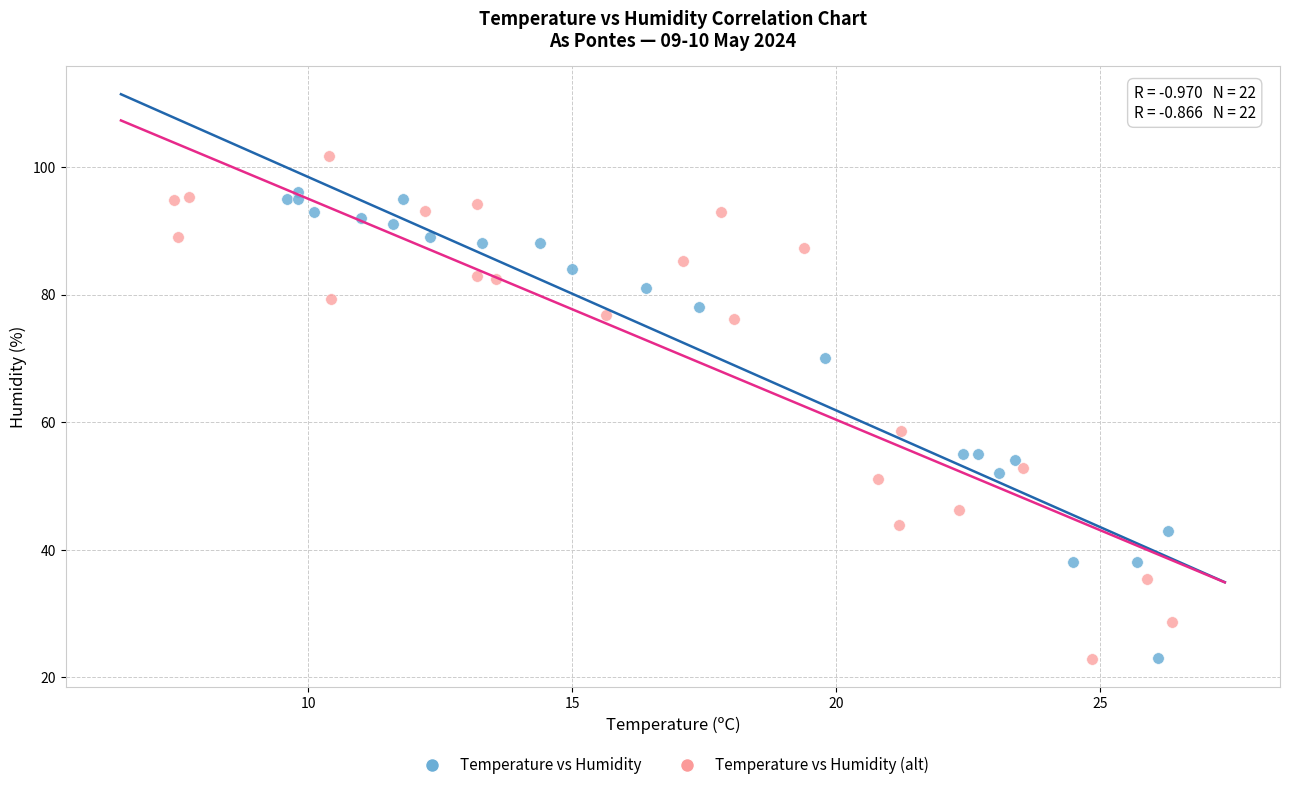

Which series reaches the maximum Y coordinate?

Temperature vs Humidity (alt)